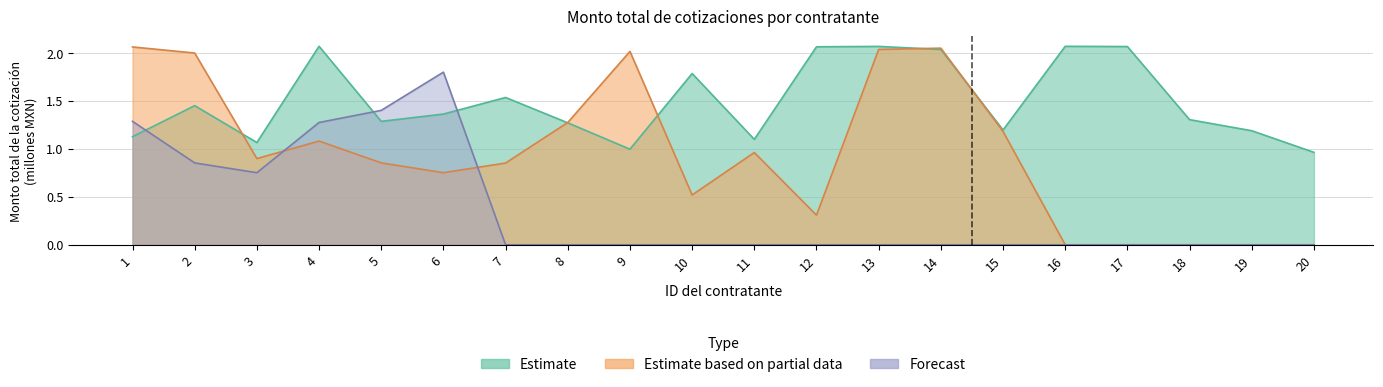

Reading left to right, list all the values displayed in this chart.

Estimate: 1.1	1.5	1.1	2.1	1.3	1.4	1.5	1.3	1.0	1.8	1.1	2.1	2.1	2.0	1.2	2.1	2.1	1.3	1.2	1.0
Estimate based on partial data: 2.1	2.0	0.9	1.1	0.9	0.8	0.9	1.3	2.0	0.5	1.0	0.3	2.0	2.1	1.2	0.0	0.0	0.0	0.0	0.0
Forecast: 1.3	0.9	0.8	1.3	1.4	1.8	0.0	0.0	0.0	0.0	0.0	0.0	0.0	0.0	0.0	0.0	0.0	0.0	0.0	0.0